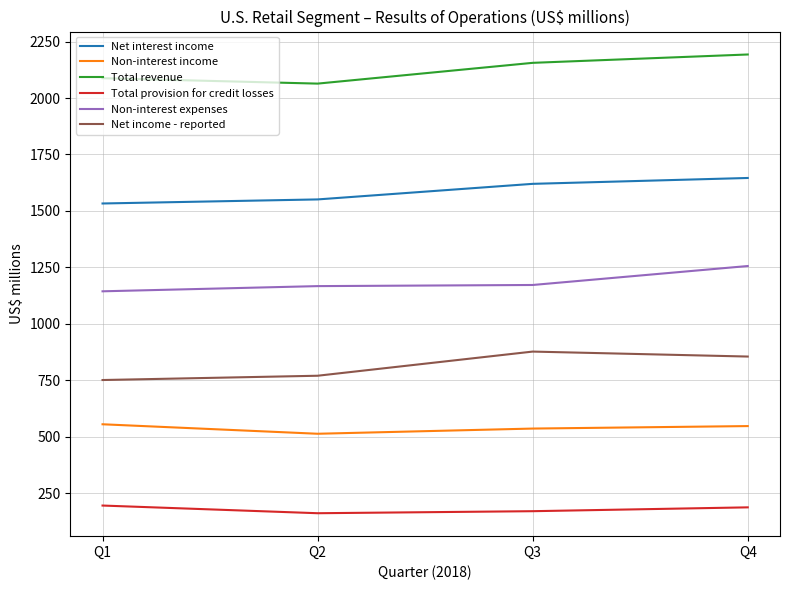

At which label is Net income - reported closest to 814?

Q4